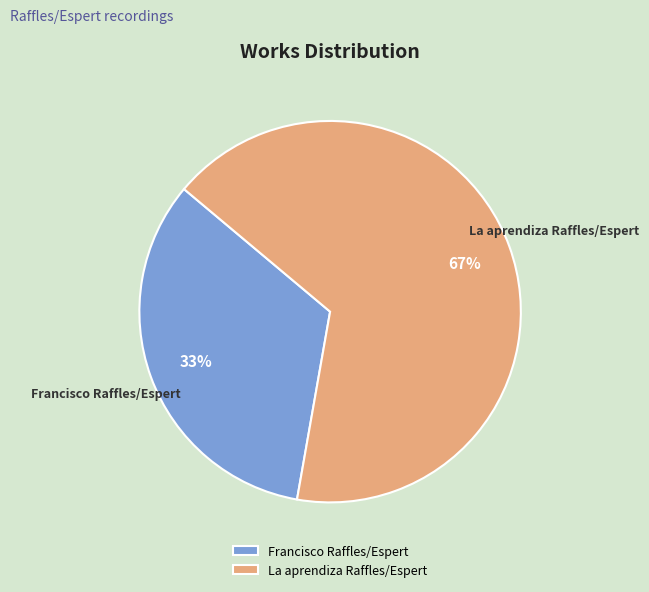

Do Francisco Raffles/Espert and La aprendiza Raffles/Espert together represent more than half of the pie?

Yes